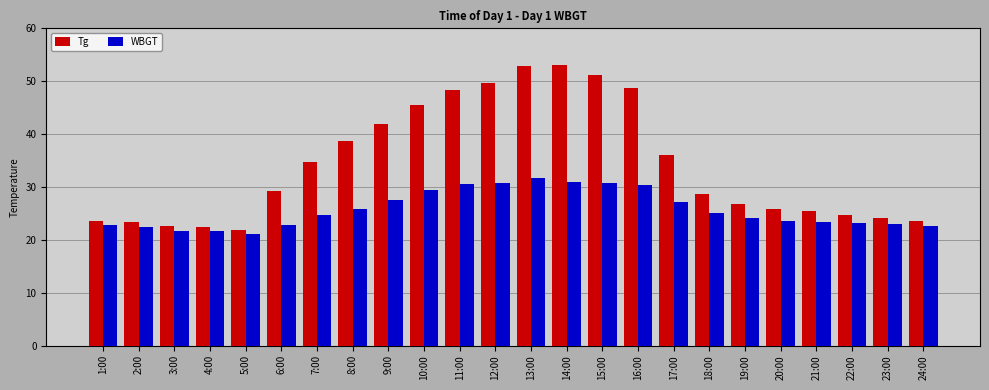

Which series has the largest range (max minus min)?

Tg